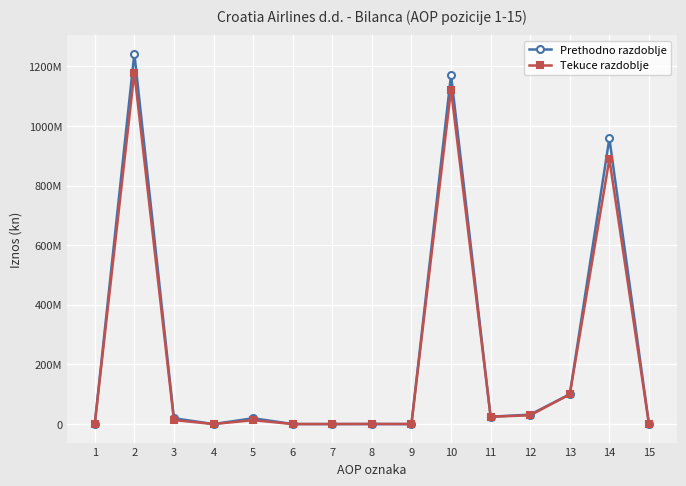

The Prethodno razdoblje series shows 1392586646 at 14. True or false?

False